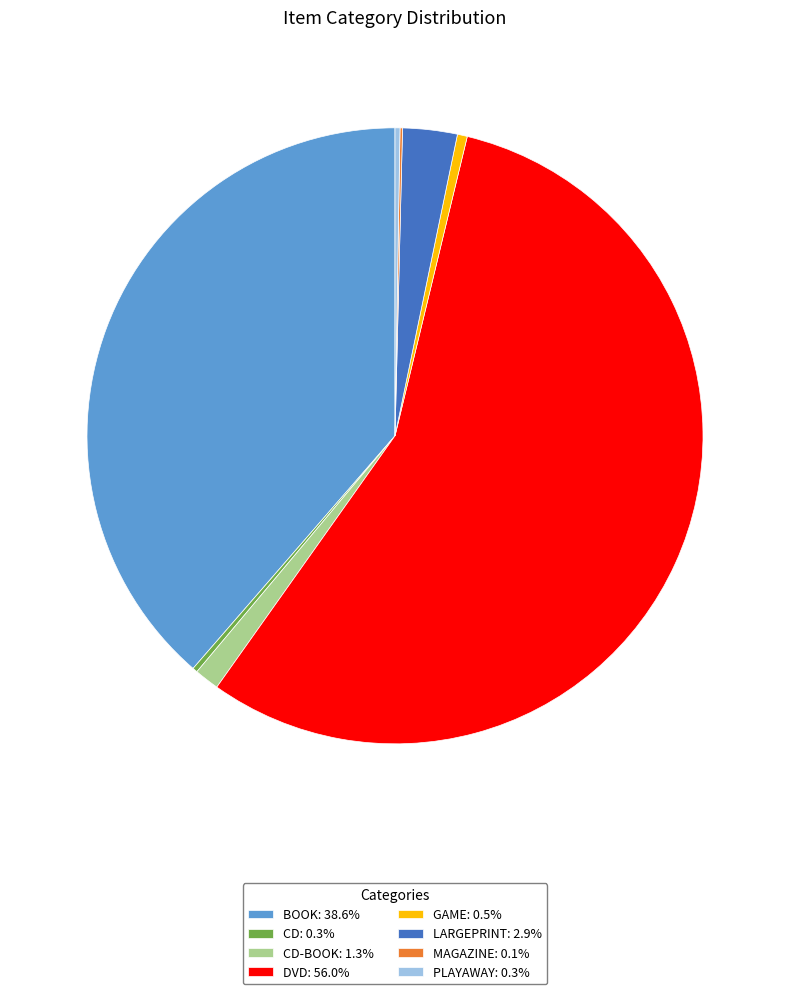

Is there any slice that represents more than half of the pie?

Yes